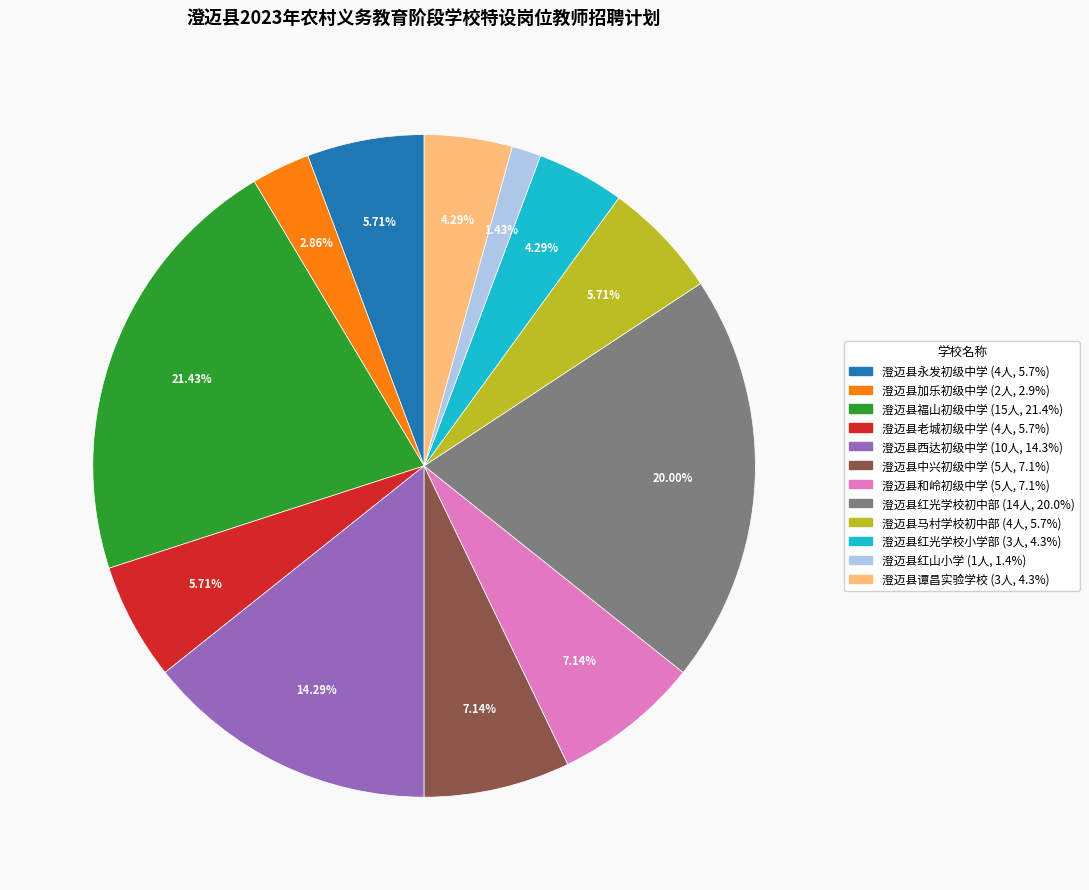

What is the ratio of the value at 澄迈县福山初级中学 to the value at 澄迈县西达初级中学?

1.5